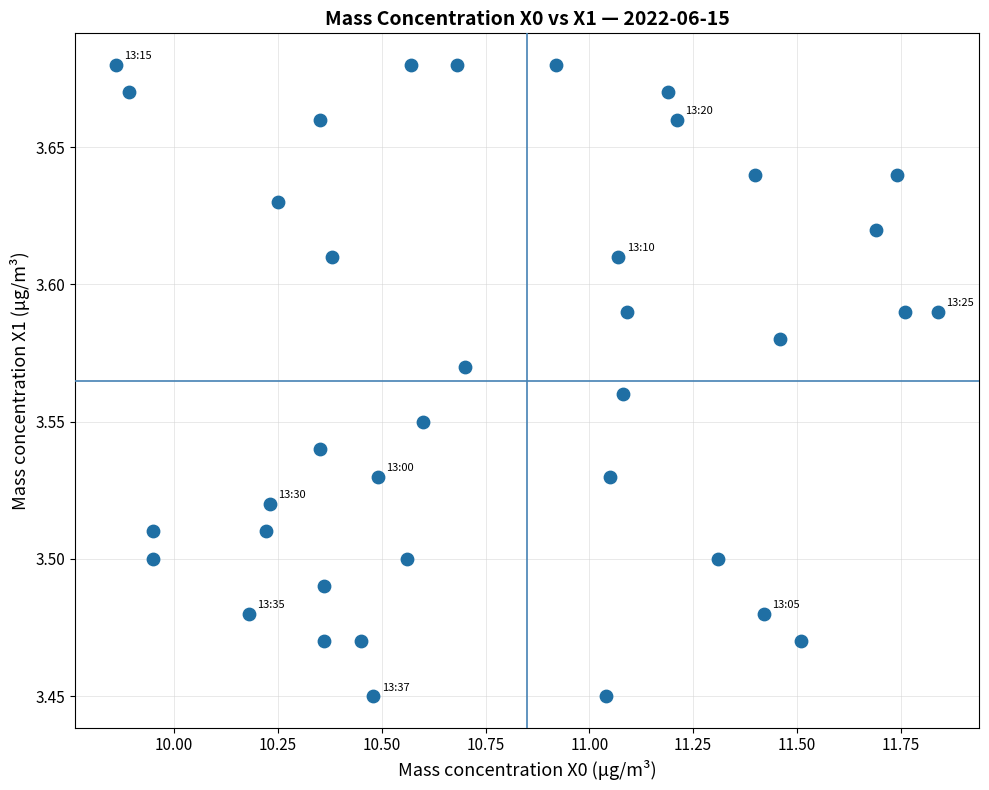

What is the range of X values (max minus min)?

2.0